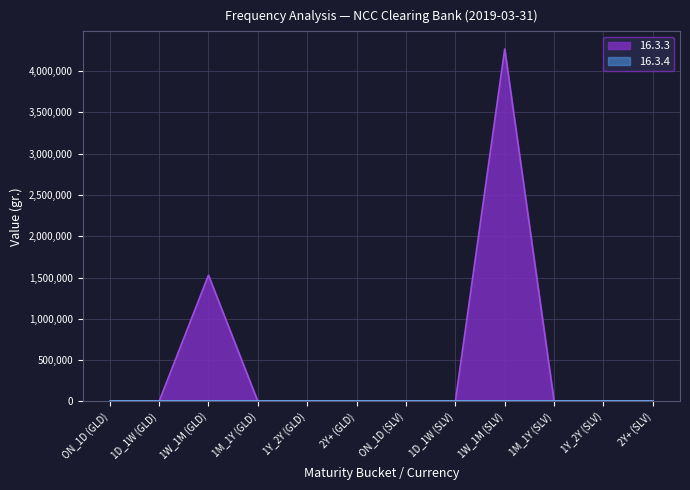

How many positive values are there?

2